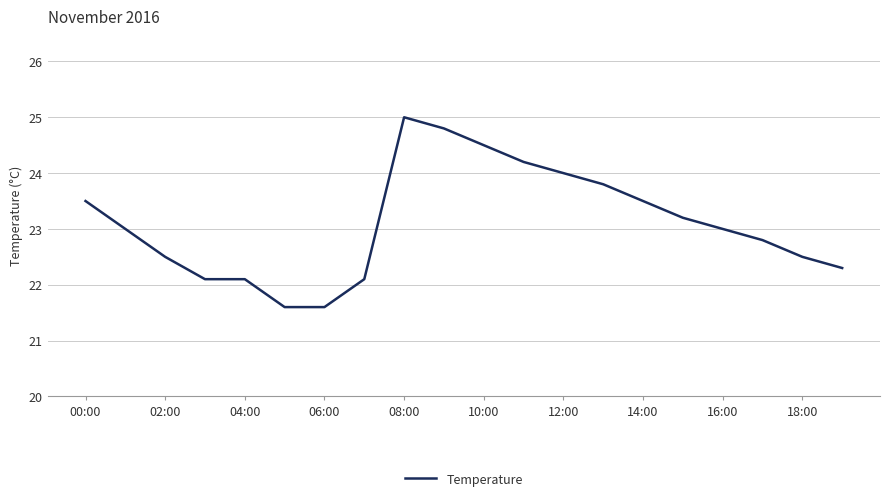

Reading right to left, list all the values displayed in this chart.

22.3	22.5	22.8	23.0	23.2	23.5	23.8	24.0	24.2	24.5	24.8	25.0	22.1	21.6	21.6	22.1	22.1	22.5	23.0	23.5